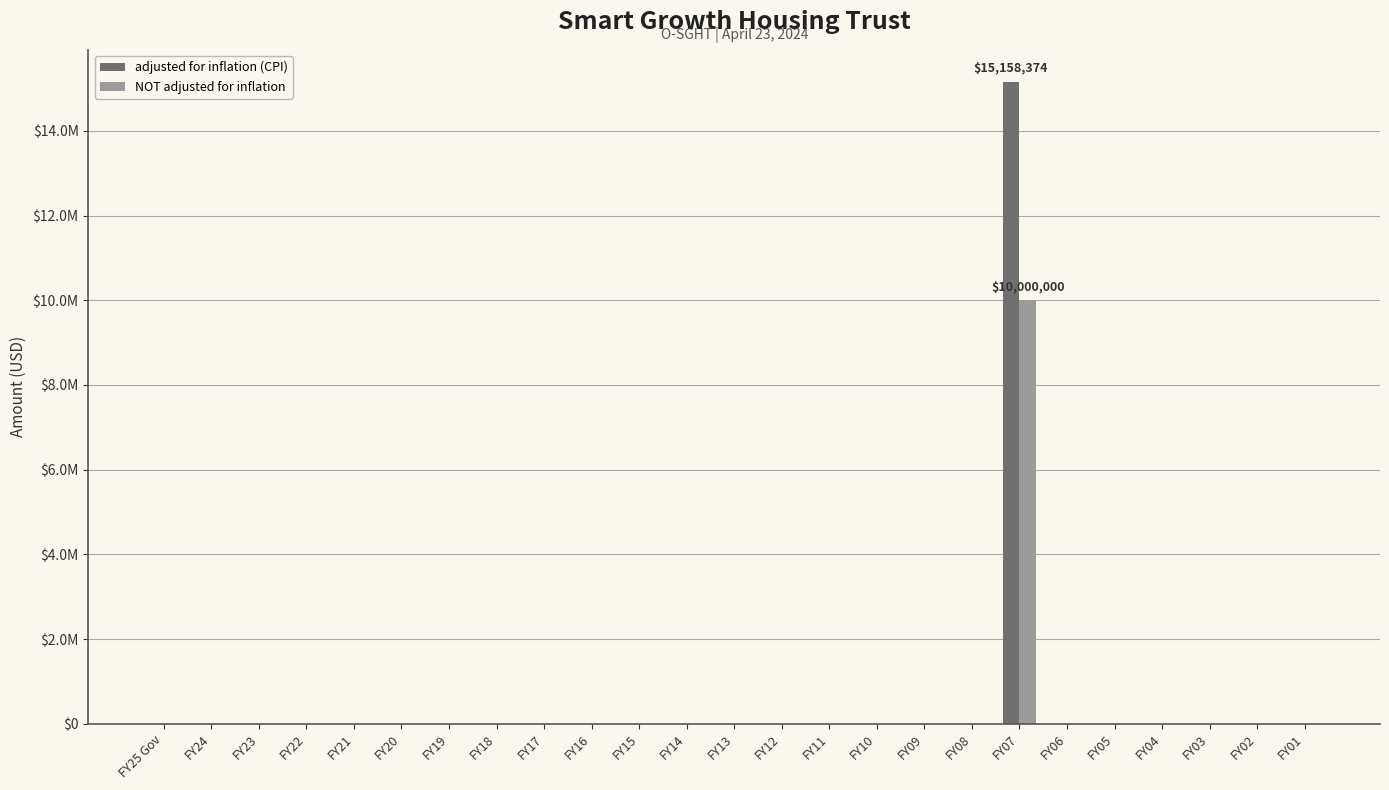

The NOT adjusted for inflation series shows 0 at FY25 Gov. True or false?

True